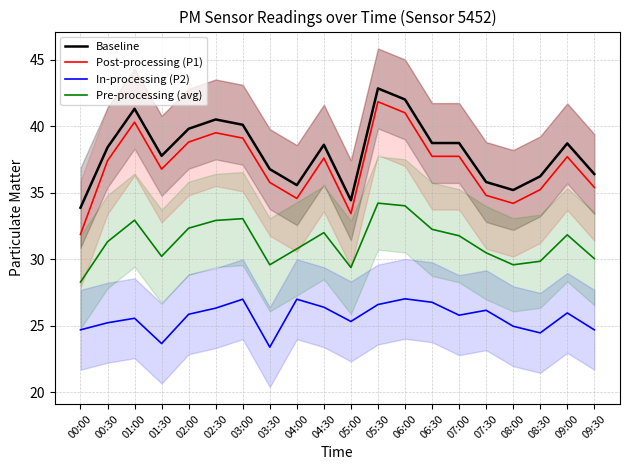

Which series has the largest total across all categories?

Baseline